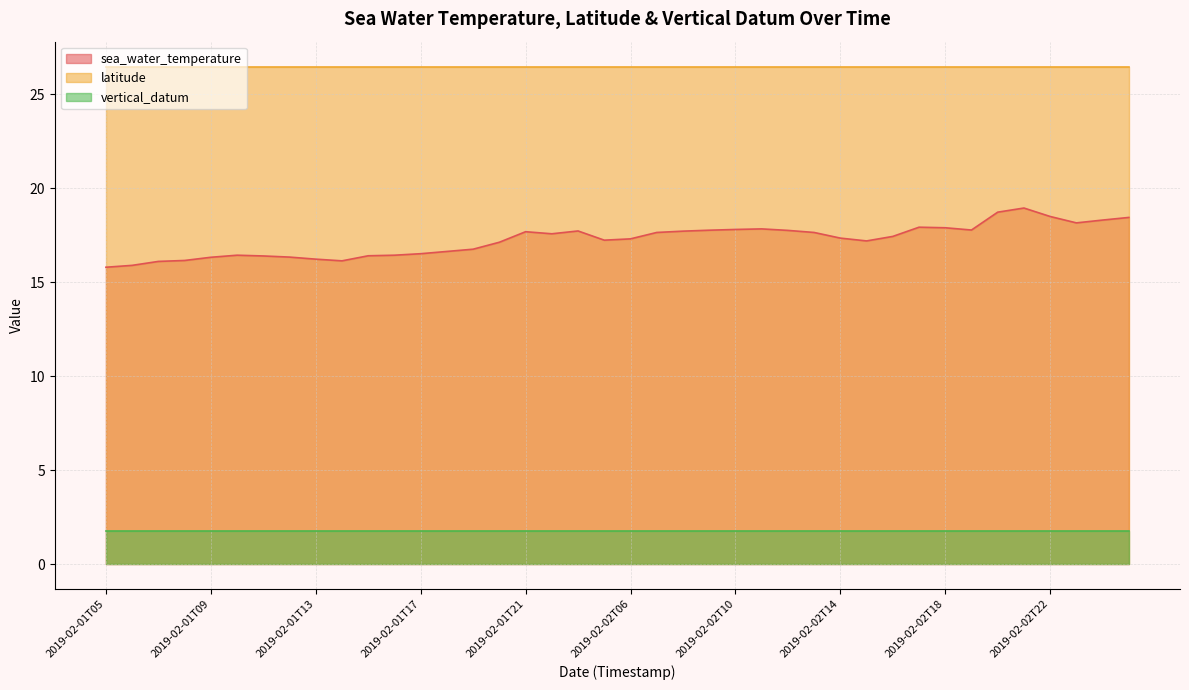

What are all the series names shown in the legend?

sea_water_temperature, latitude, vertical_datum